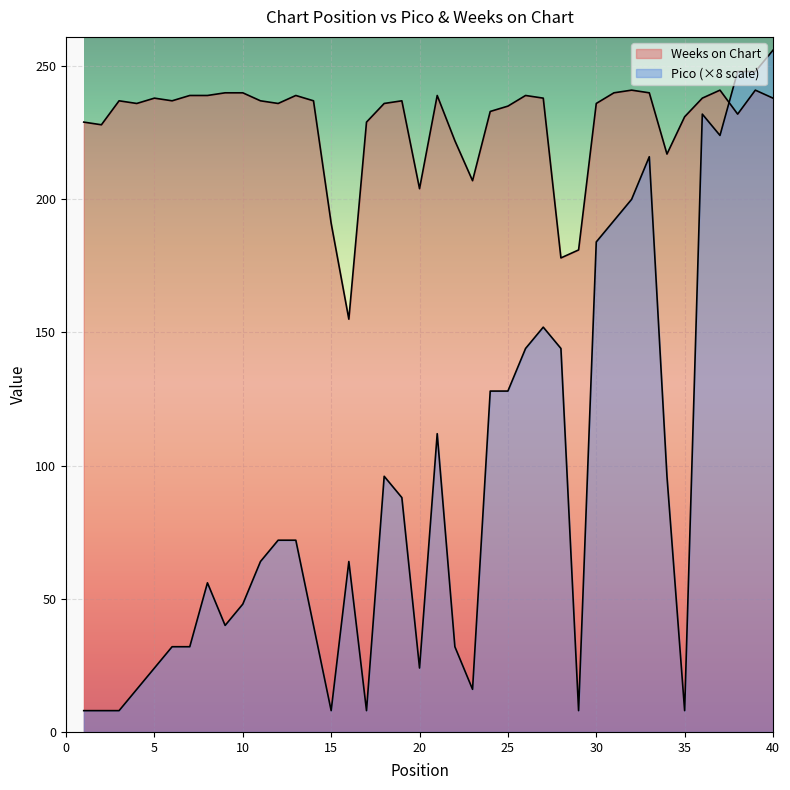

Where is Pico nearest to the value 132?

24